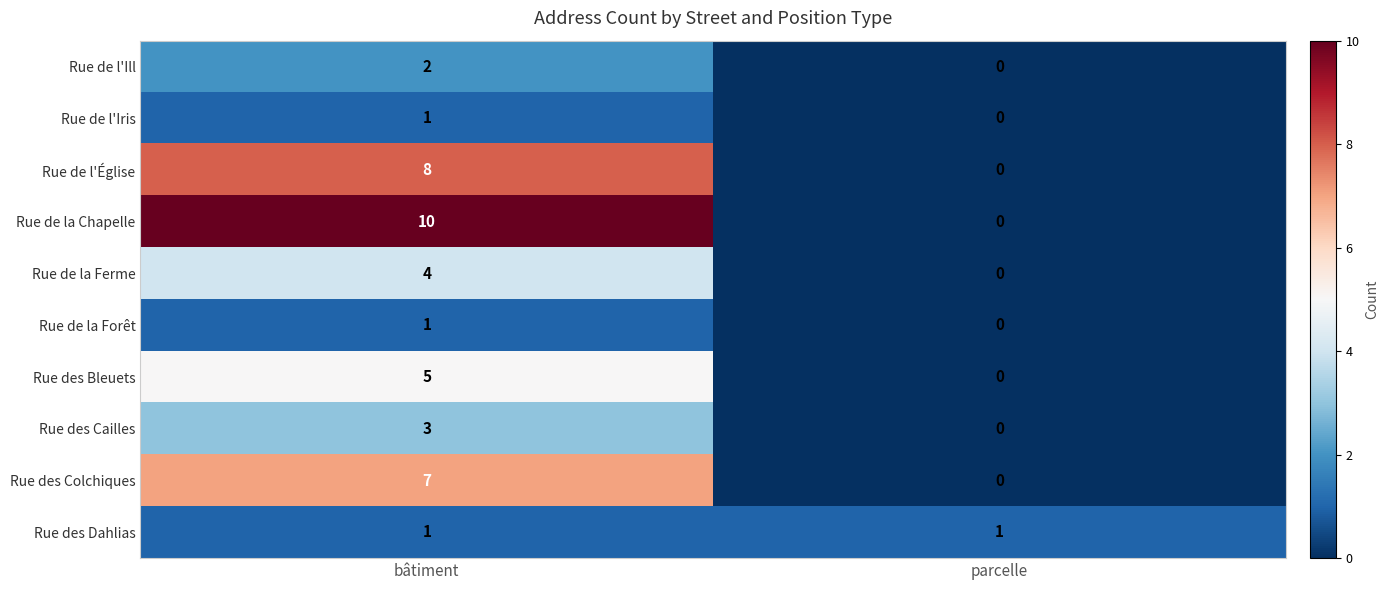

How many categories are shown in the chart?

2